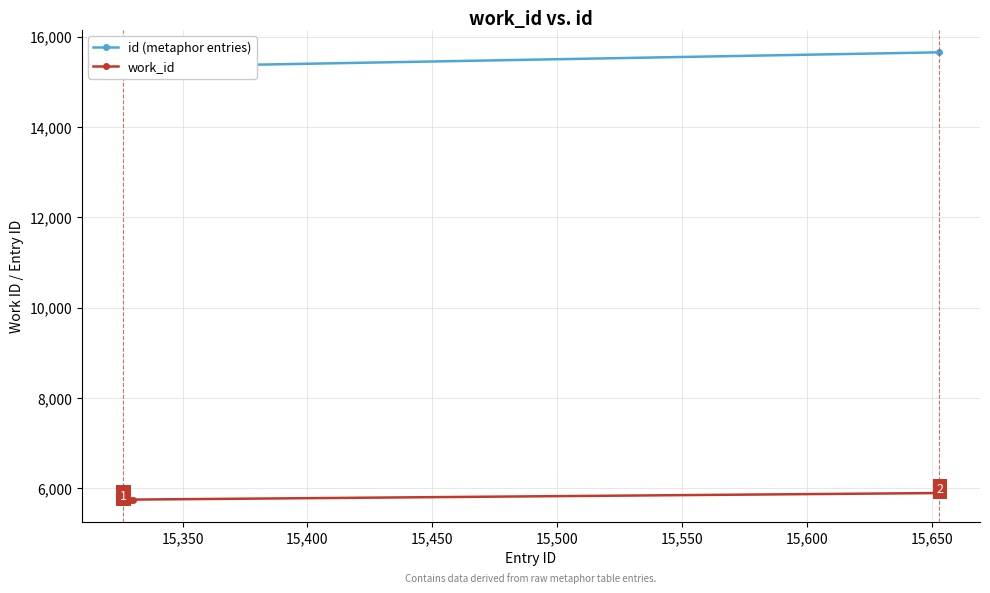

Reading right to left, list all the values displayed in this chart.

id (metaphor entries): 15653	15330	15329	15328	15327	15326
work_id: 5895	5750	5750	5750	5750	5750